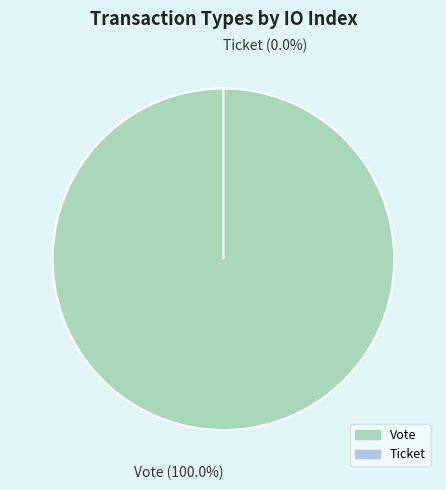

How many slices are in this pie chart?

2